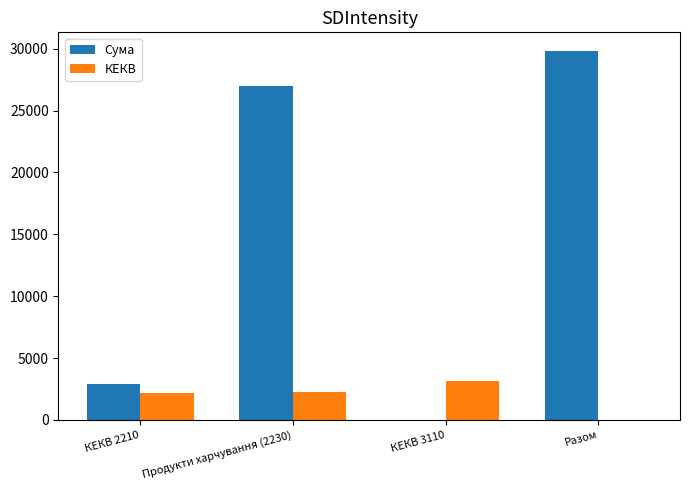

Is it true that Сума equals 4993.8 at КЕКВ 2210?

False